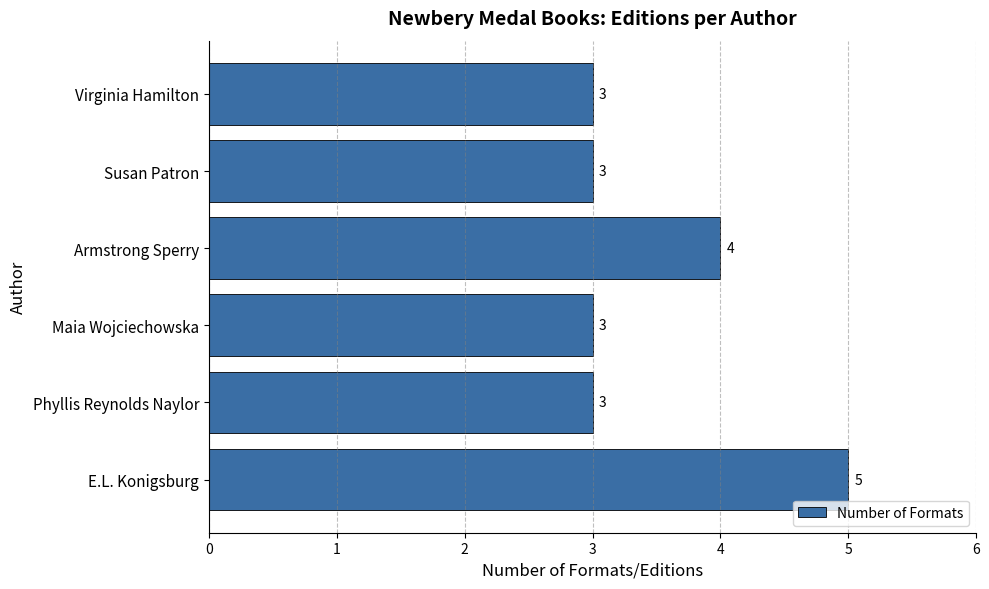

How many values are between 3 and 4?

5